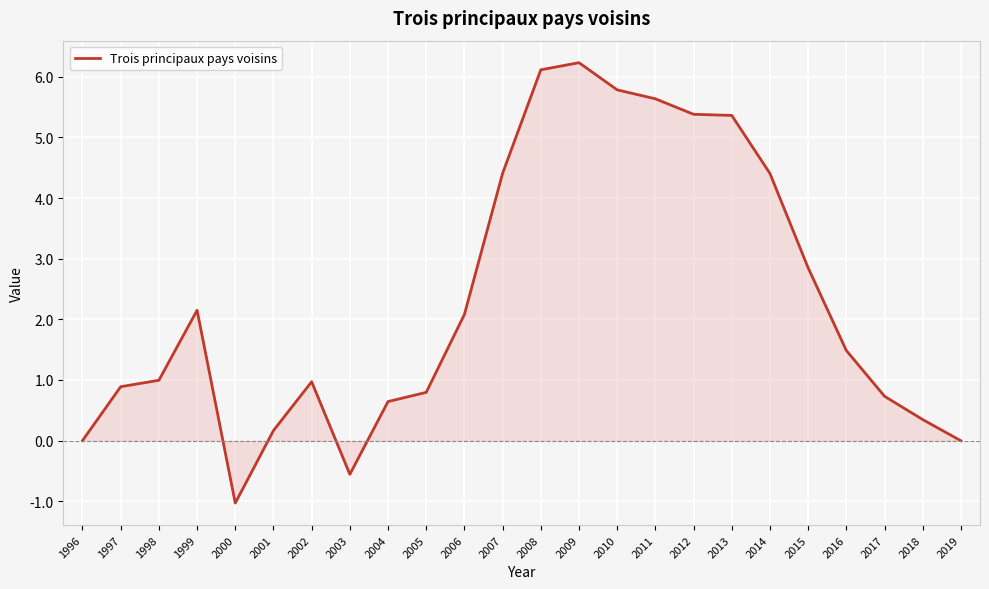

Which category has the lowest value across all series?

2000